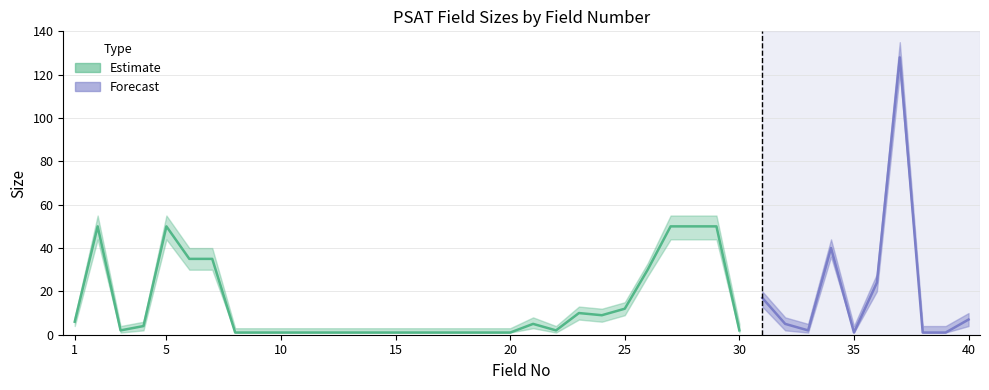

What is the average value of the SIZE_lower series?

14